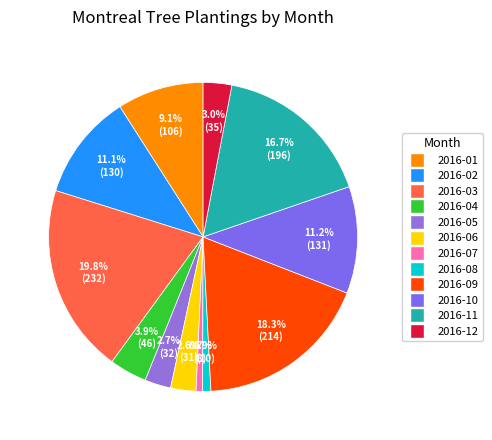

Which category has the smallest portion of the pie?

2016-07